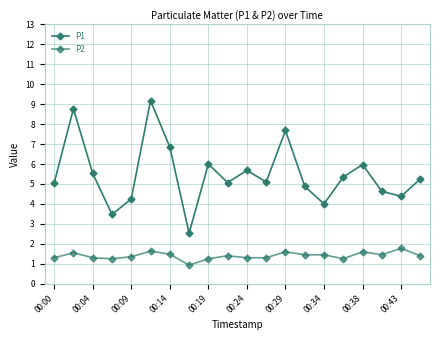

What is the difference between the maximum and minimum values in the P1 series?

6.7